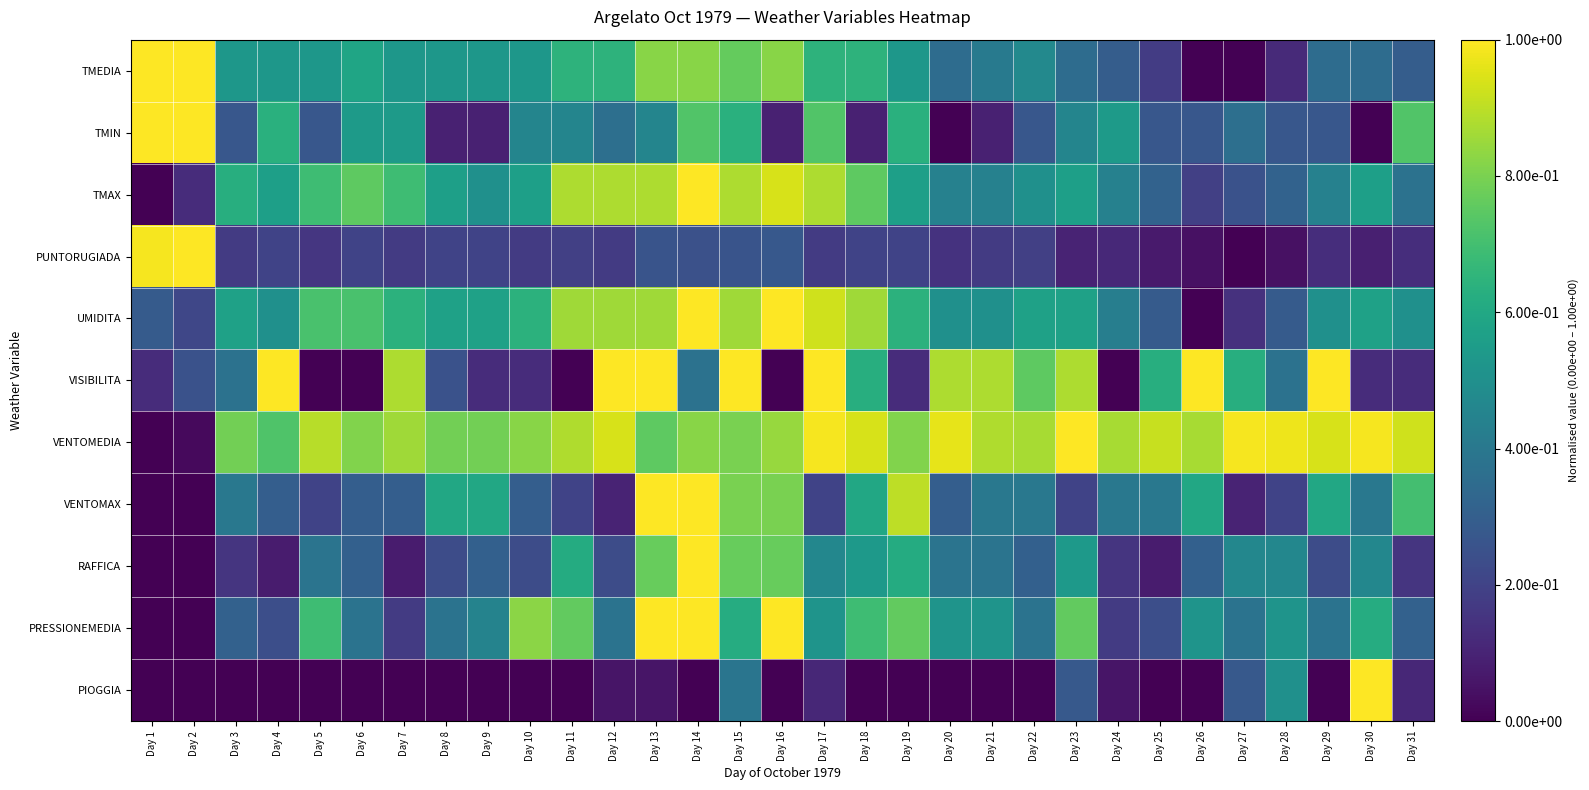

Which has a higher value, Day 1 or Day 29?

Day 1